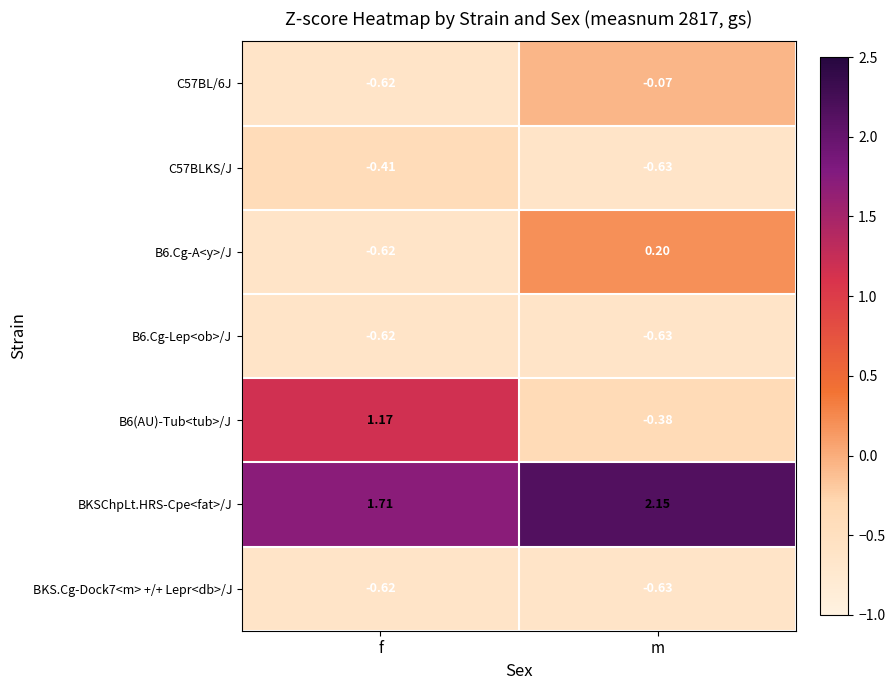

Where is B6.Cg-A<y>/J nearest to the value 0?

m